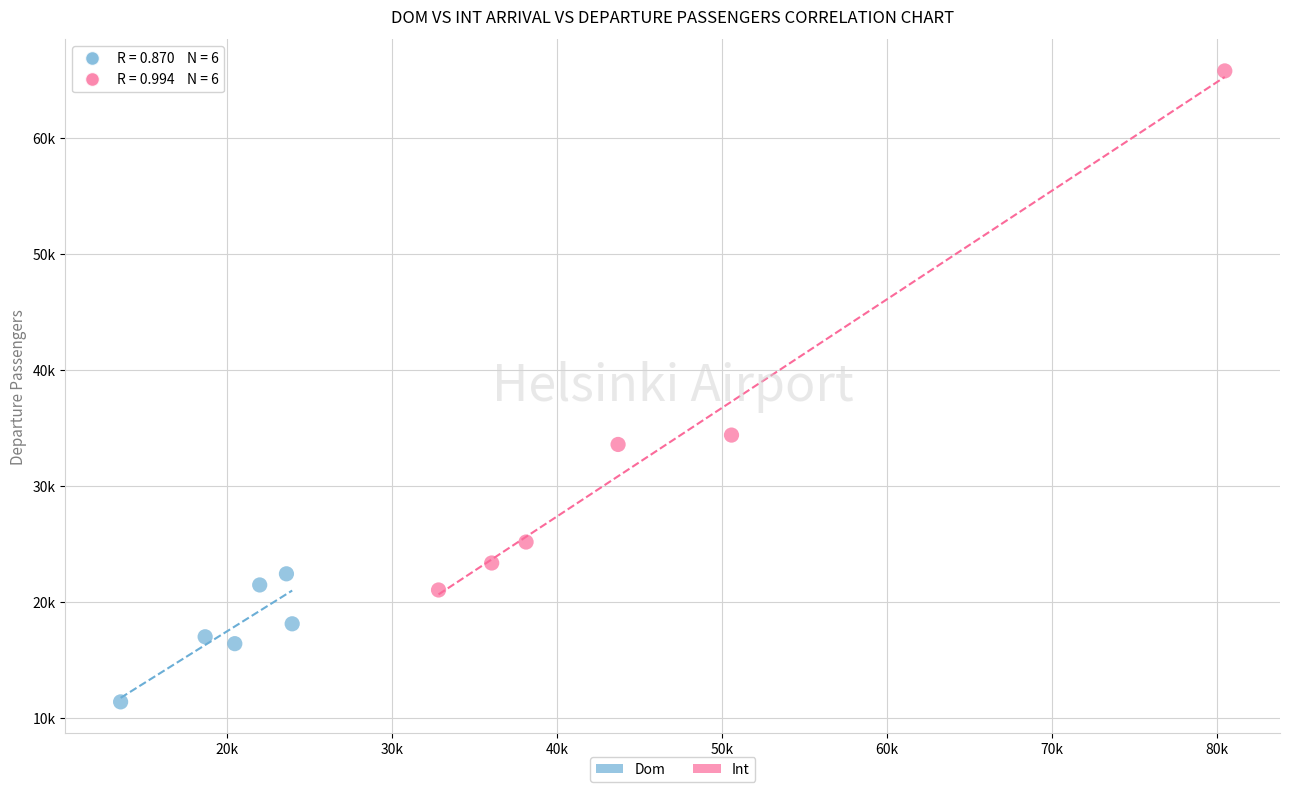

What are all the series names shown in the legend?

Dom, Int